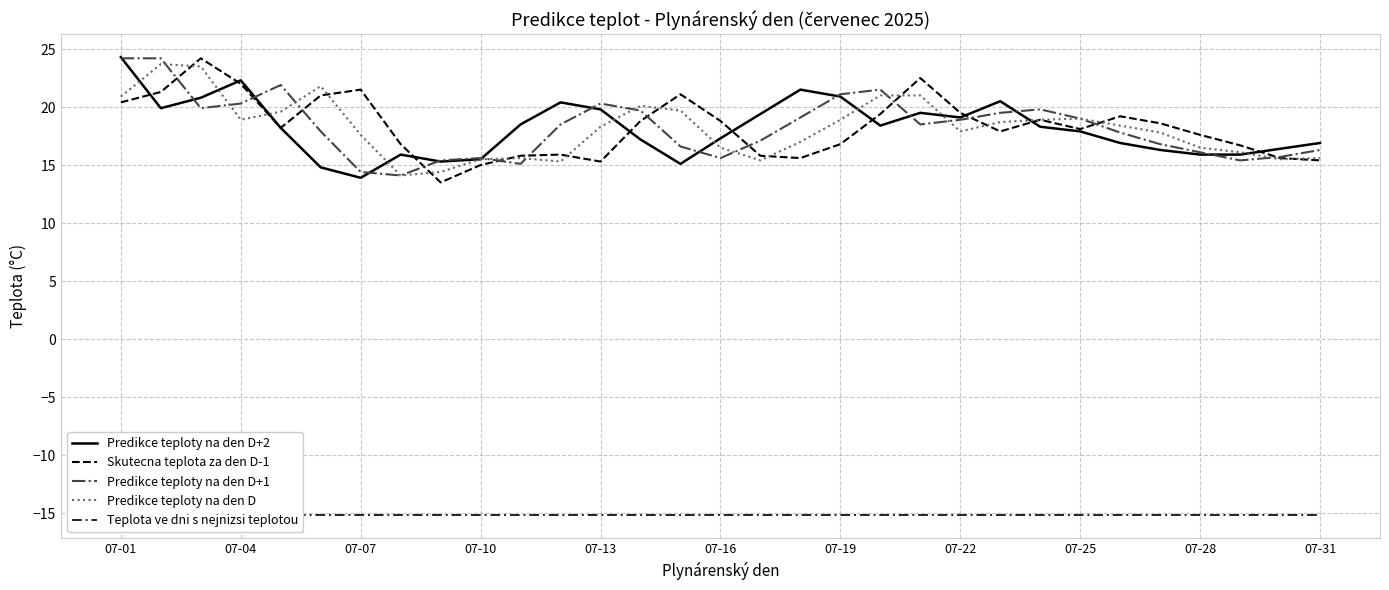

How many values in the Skutecna teplota za den D-1 series are below 18?

14